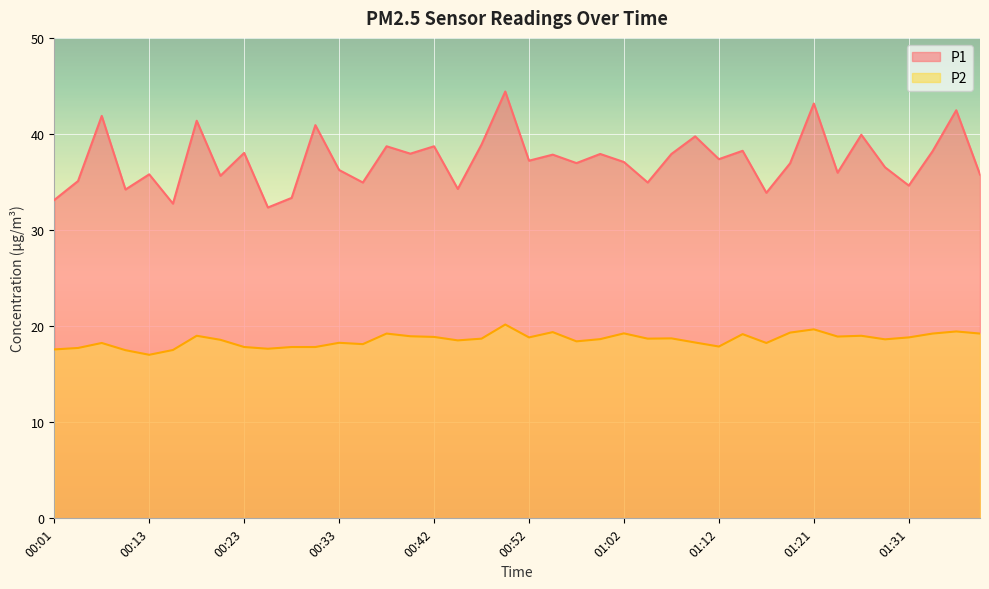

At how many categories does at least one series exceed 37?

21